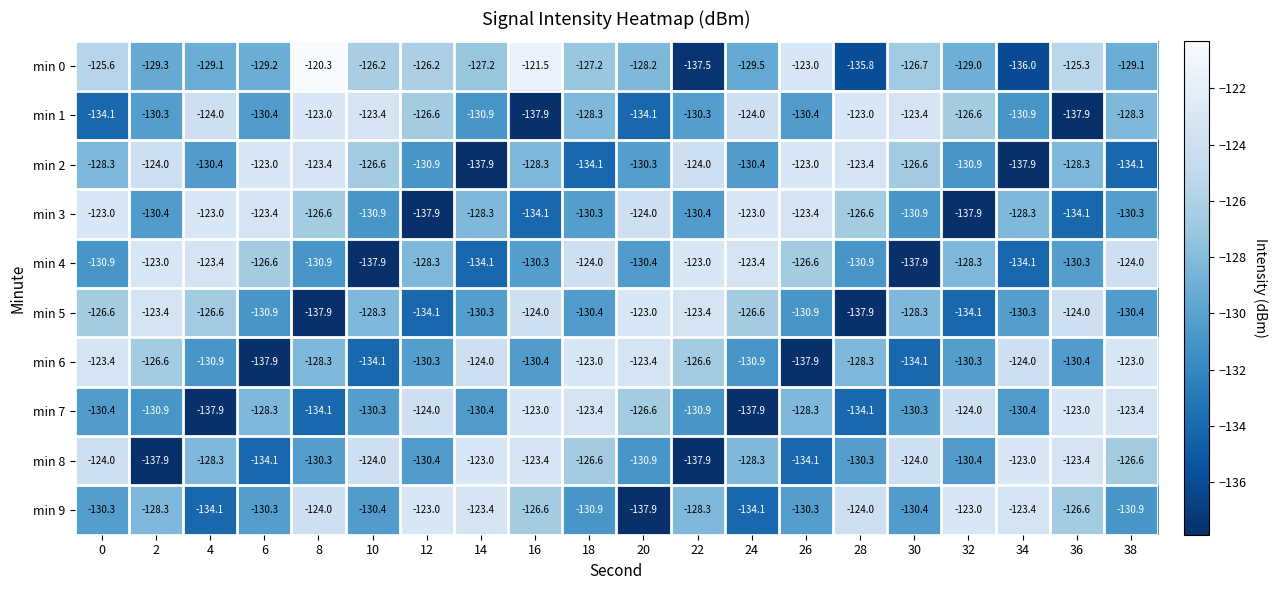

What is the difference between the min 4 values at 24 and 26?

3.2